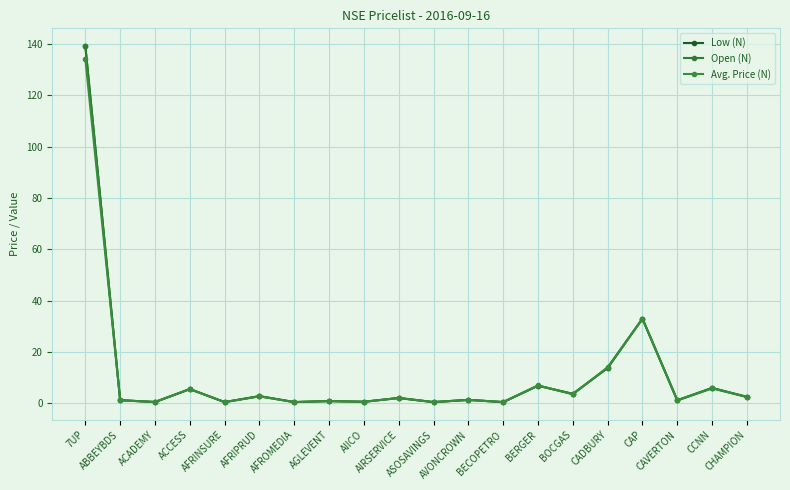

Is it true that Low (N) equals 6.0 at CCNN?

True